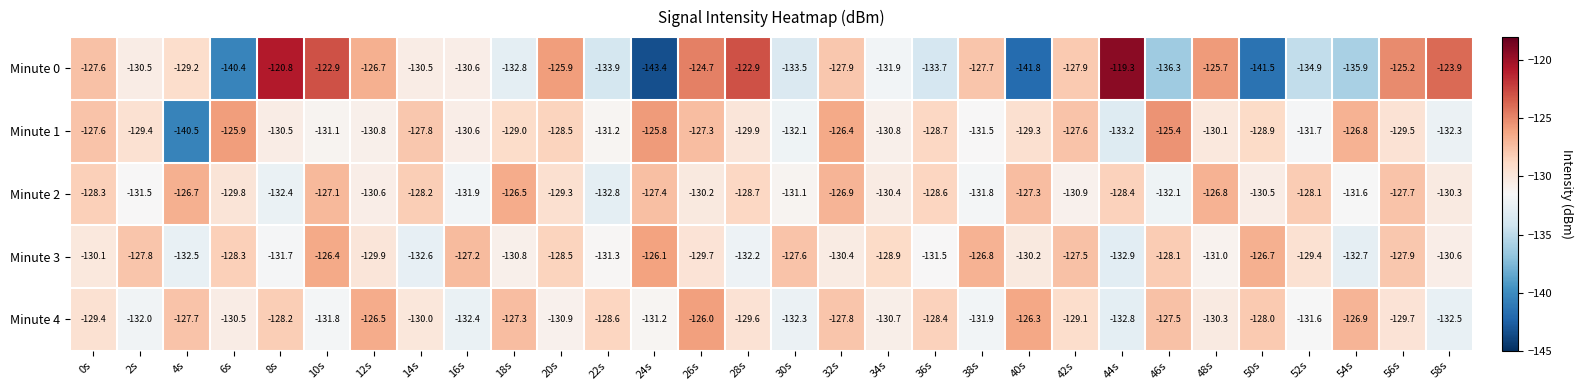

List the series in order of their peak value, highest first.

Minute 0, Minute 1, Minute 4, Minute 3, Minute 2